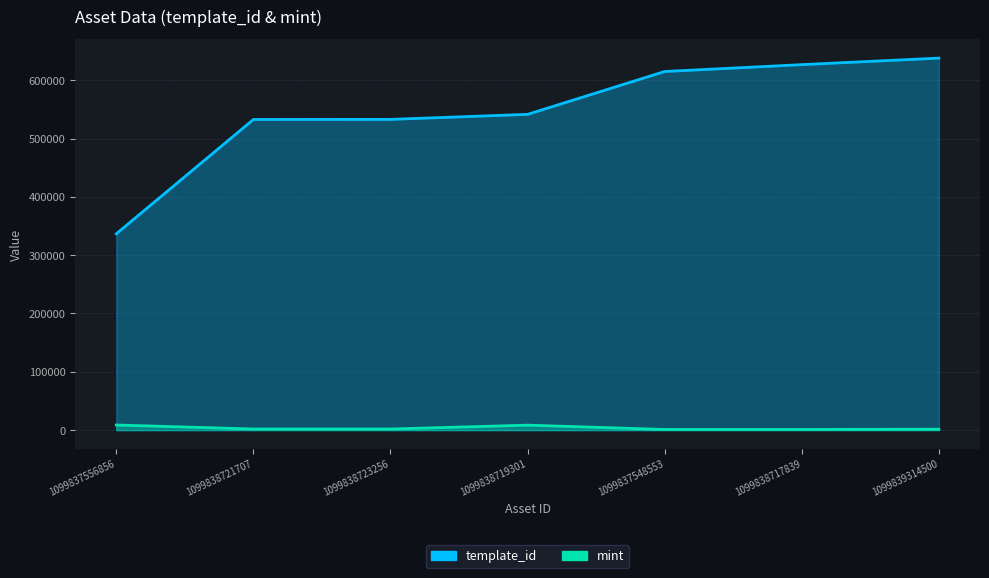

The value of mint at 1099839314500 is 1605. True or false?

True